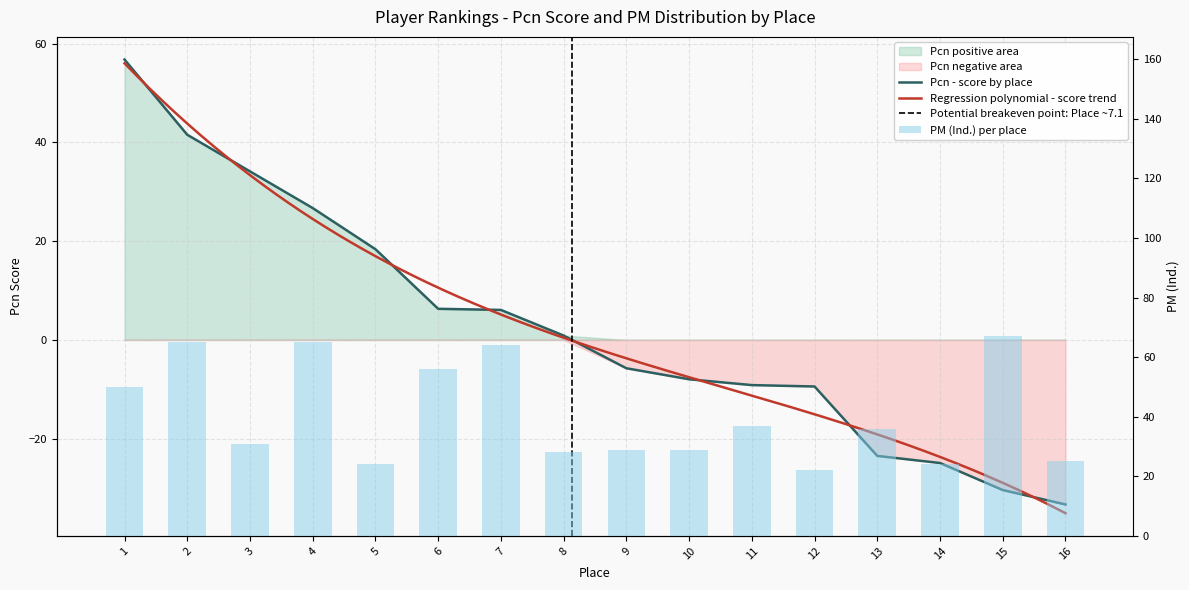

The value of PM (Ind.) at 5 is 24.0. True or false?

True